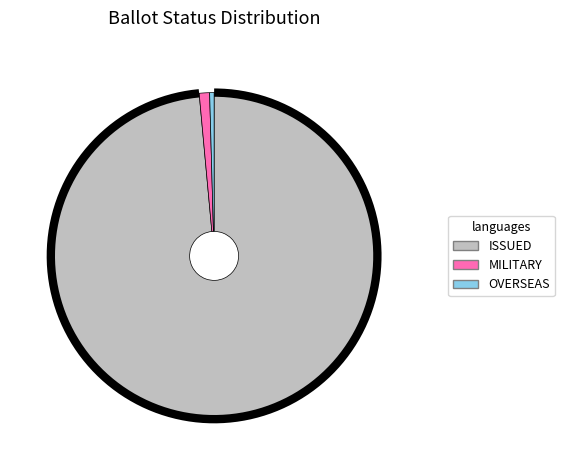

To the nearest percent, what is the combined percentage of MILITARY and OVERSEAS?

1%